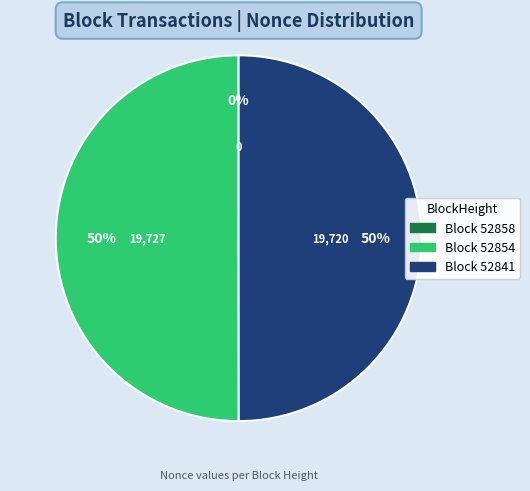

To the nearest percent, what is the average slice percentage?

33%